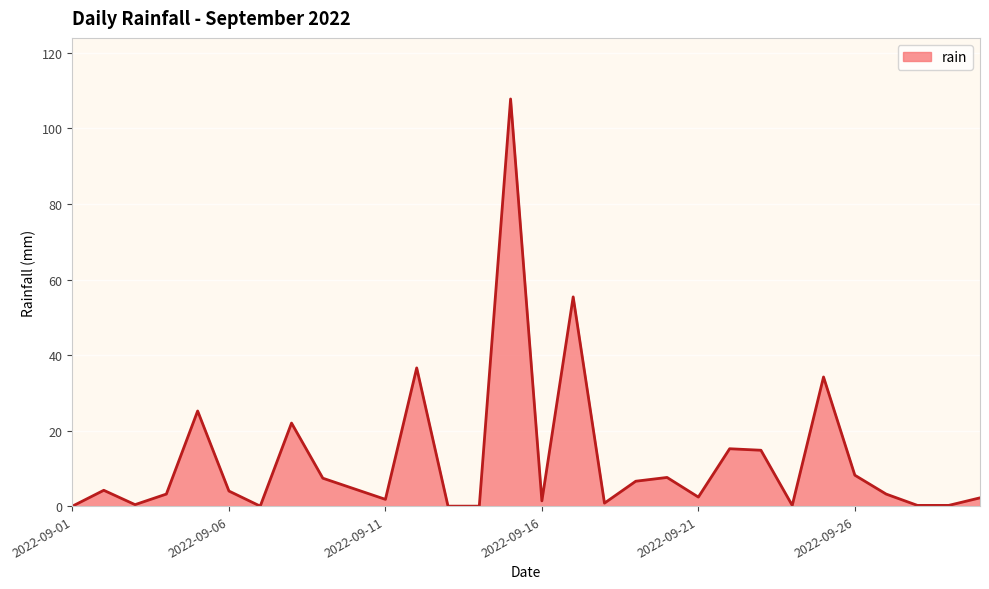

What is the maximum value shown in the chart?

107.8